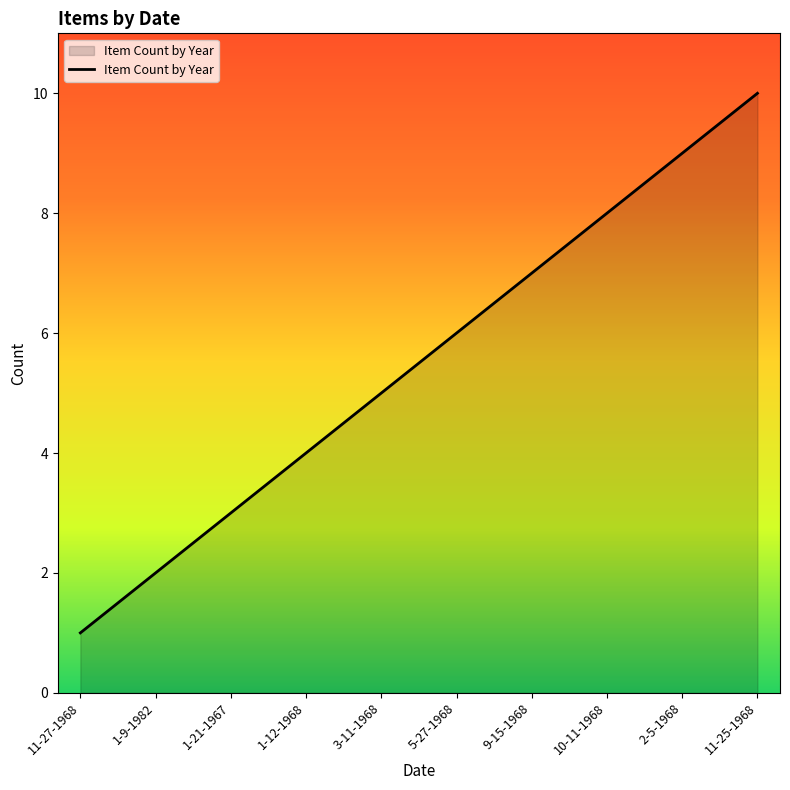

The value at 1-12-1968 is 4. True or false?

True